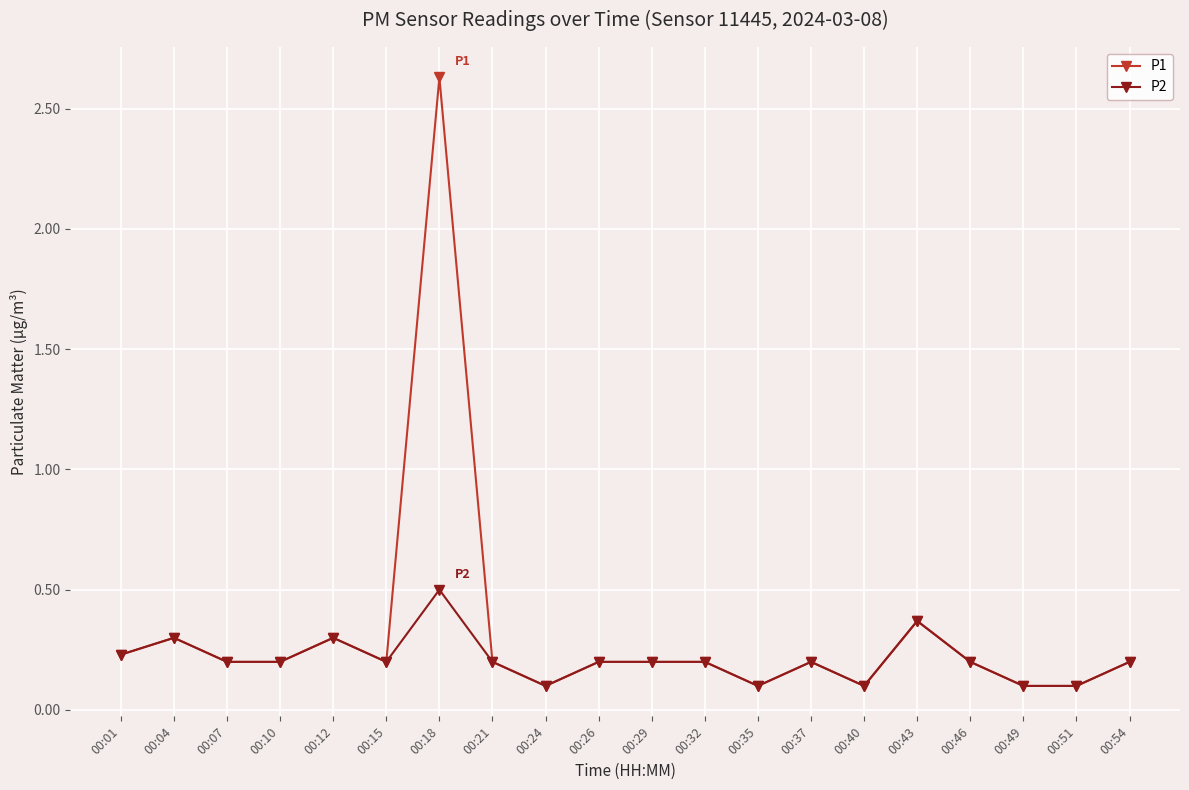

The P1 series shows 1.2 at 00:18. True or false?

False